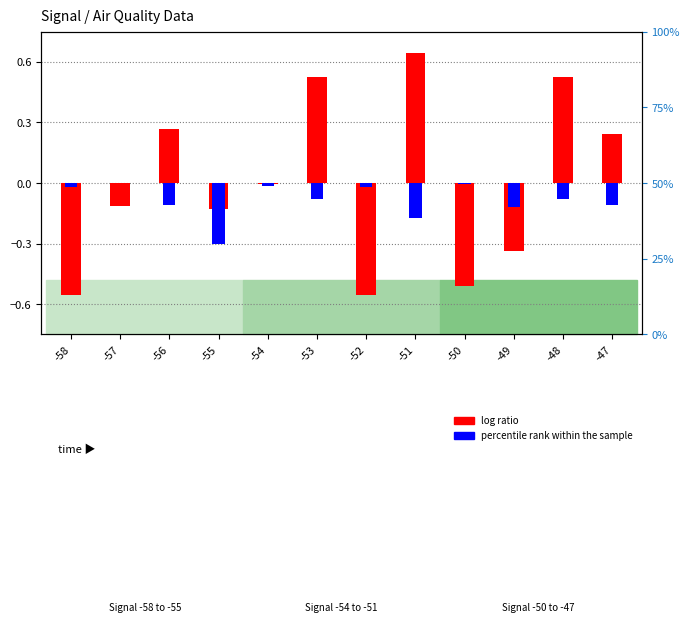

Which category has the highest value across all series?

-51